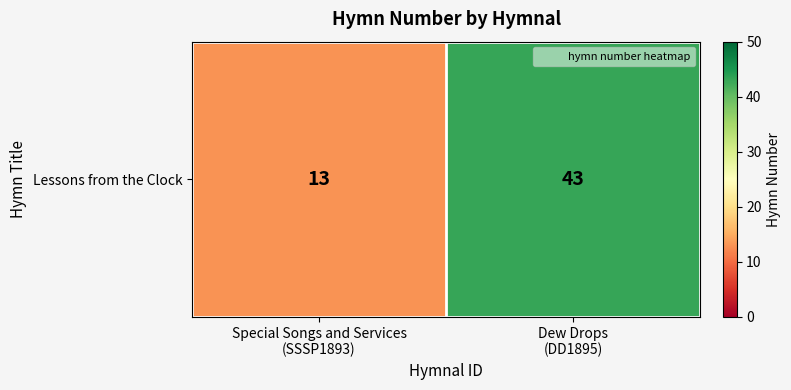

True or false: the data shows 23 at Special Songs and Services
(SSSP1893).

False